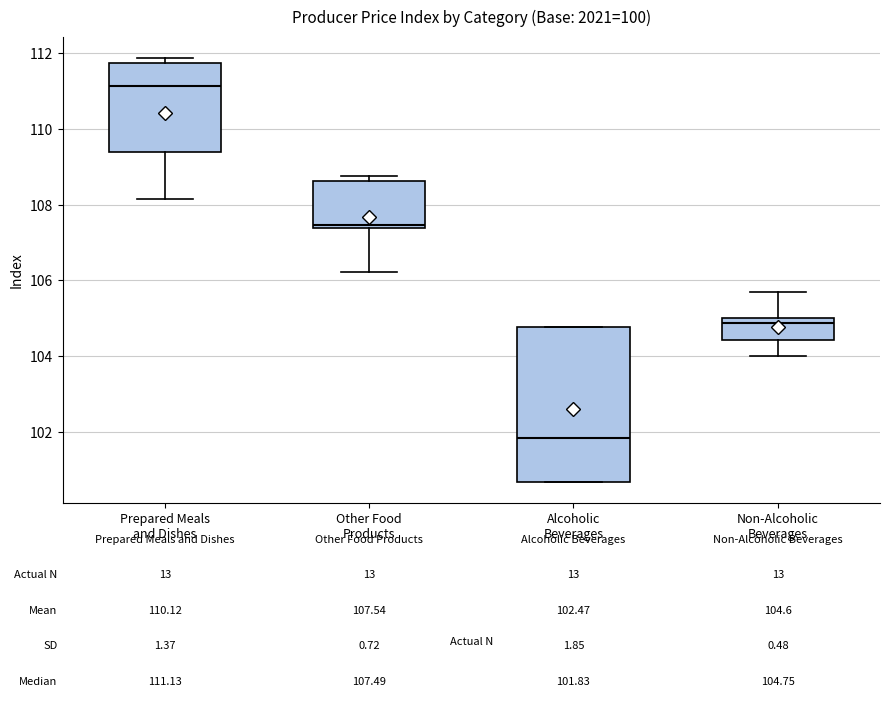

Which box has the highest median line?

Prepared Meals and Dishes